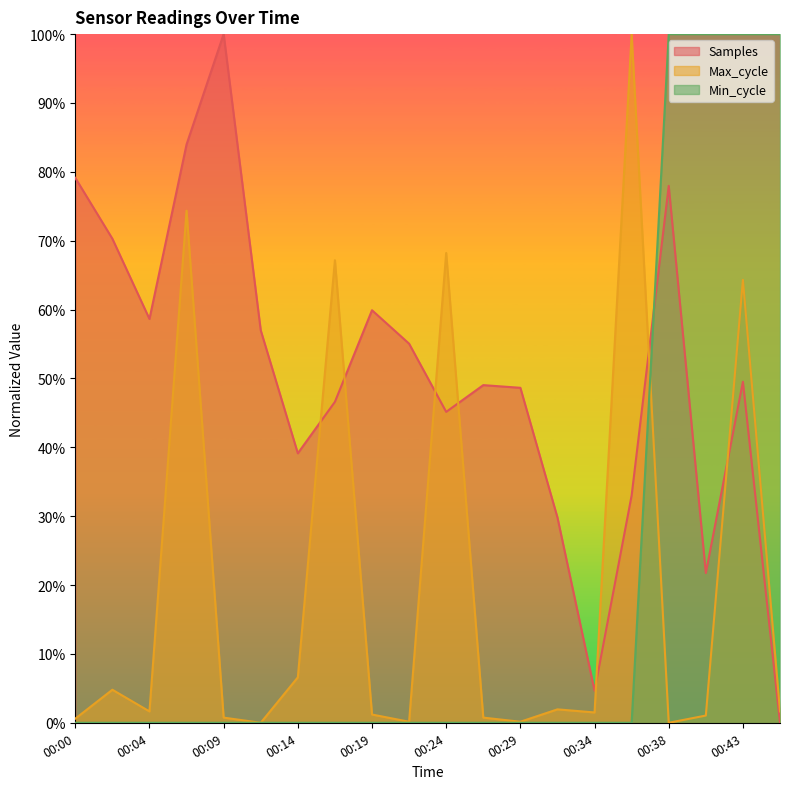

How many times do Min_cycle and Max_cycle cross each other?

1